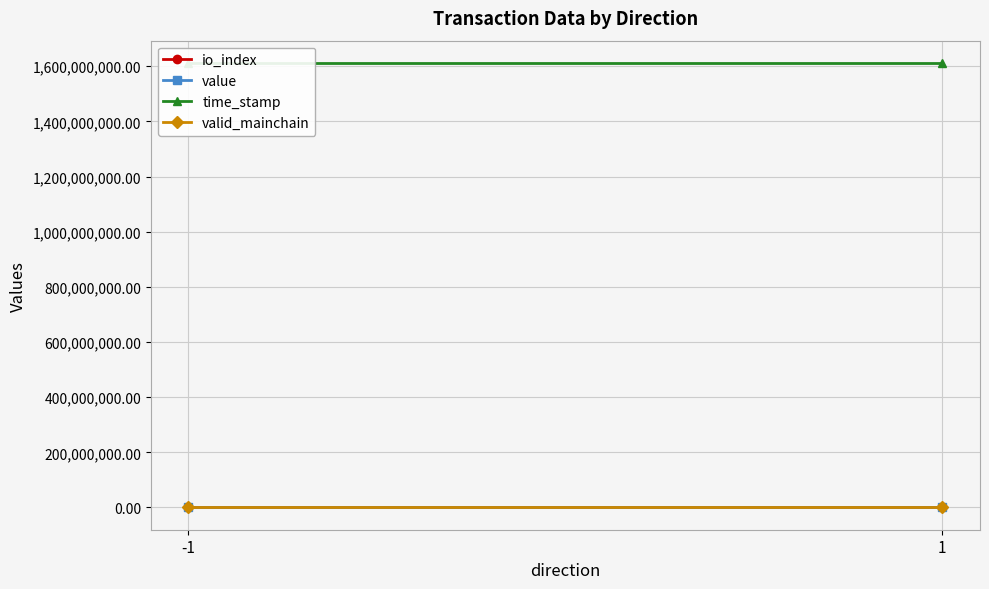

What is the total value across all series at 1?

1612058686.9